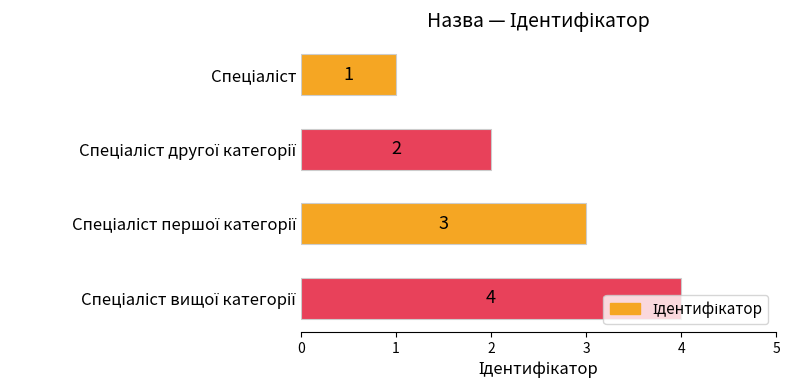

What is the maximum value shown in the chart?

4